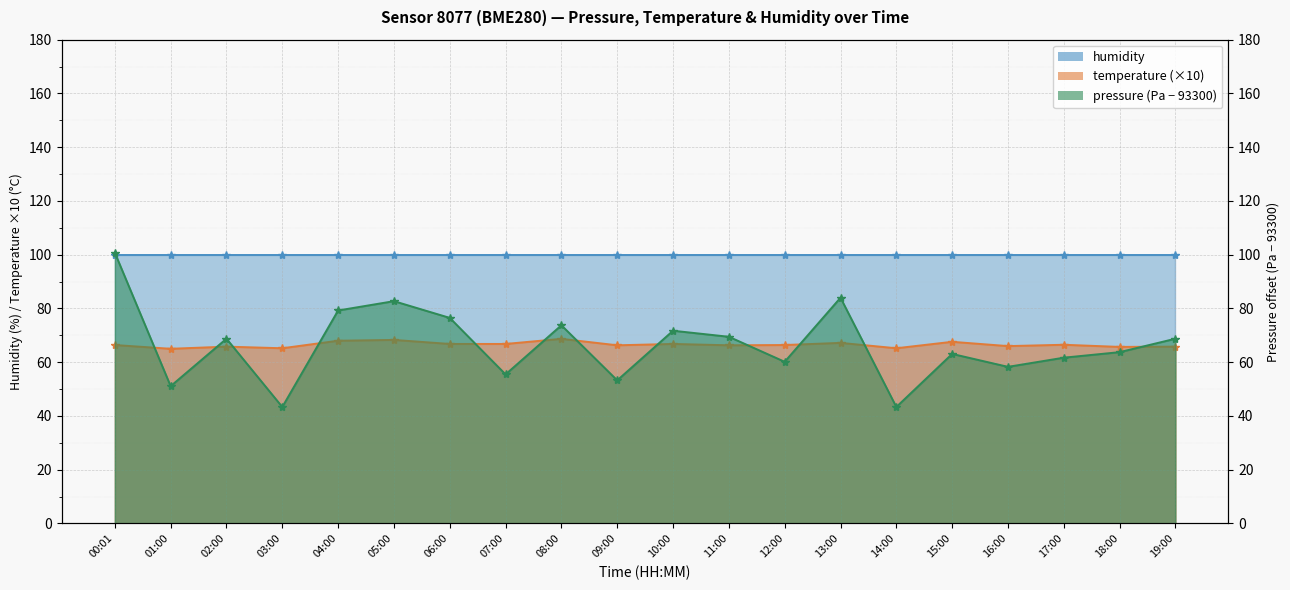

True or false: temperature and pressure intersect in this chart.

True